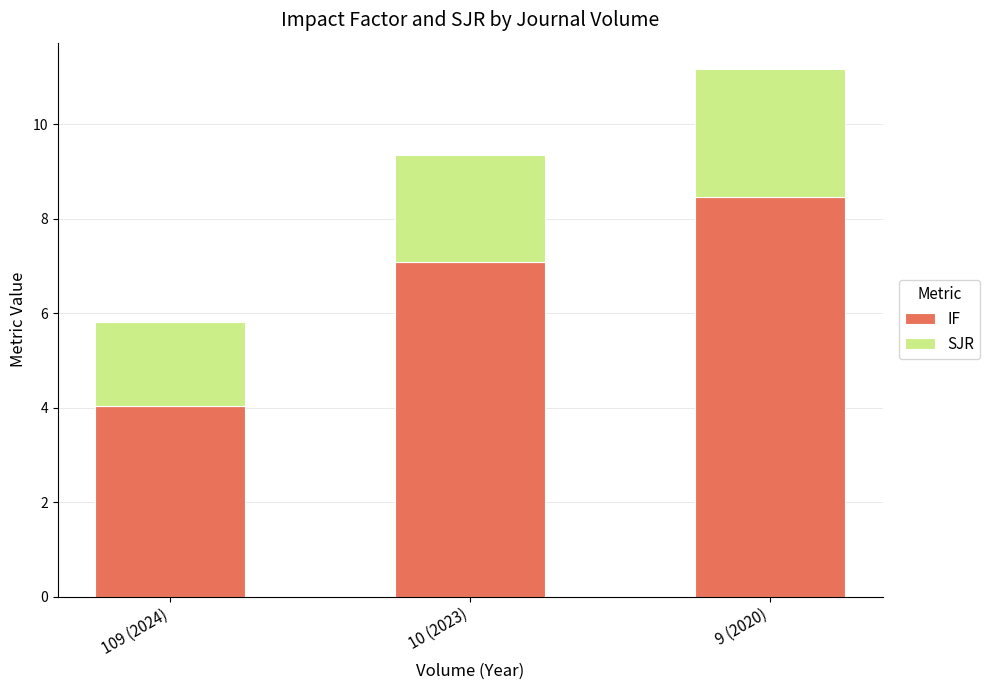

What is the minimum value for IF?

4.0